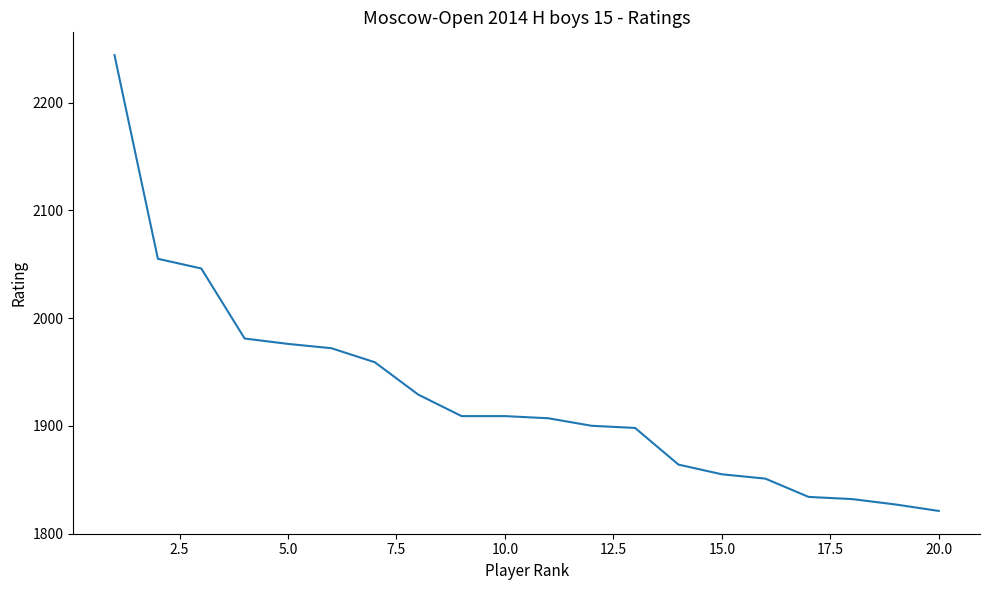

What is the maximum value shown in the chart?

2244